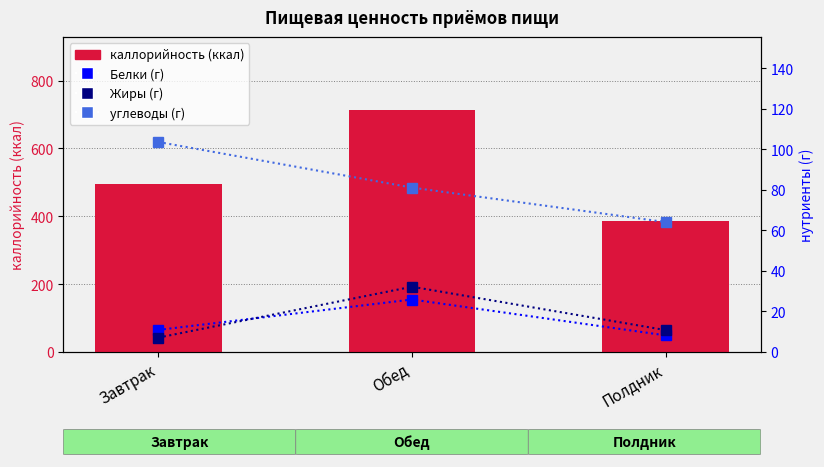

How many series are shown in this chart?

4